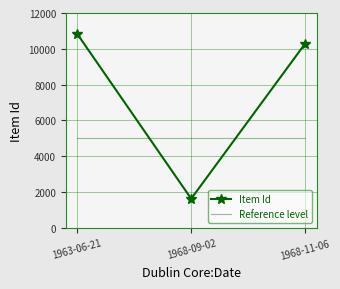

Is it true that Item Id equals 10296 at 1968-11-06?

True